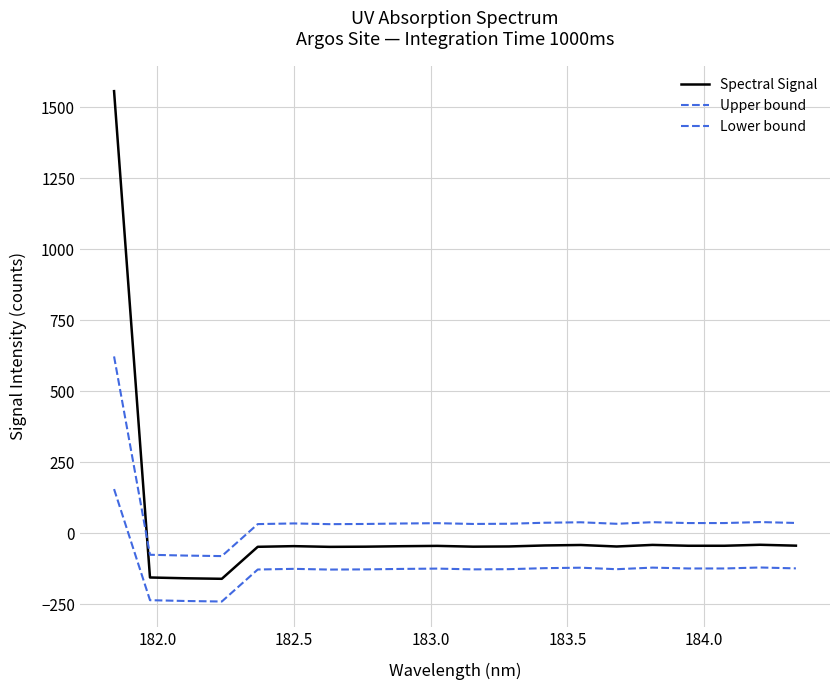

Which series ends up on top after the final intersection of Spectral Signal and Upper bound?

Upper bound